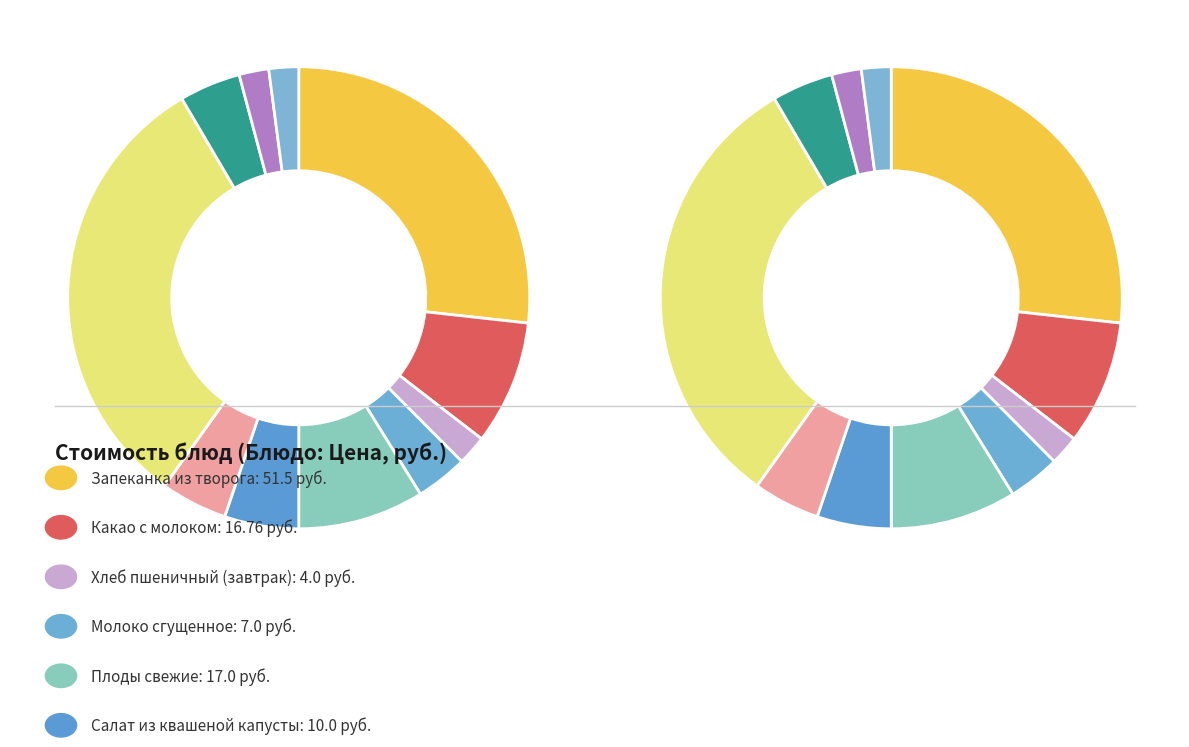

To the nearest percent, what is the difference between the largest and smallest slice percentages?

30%